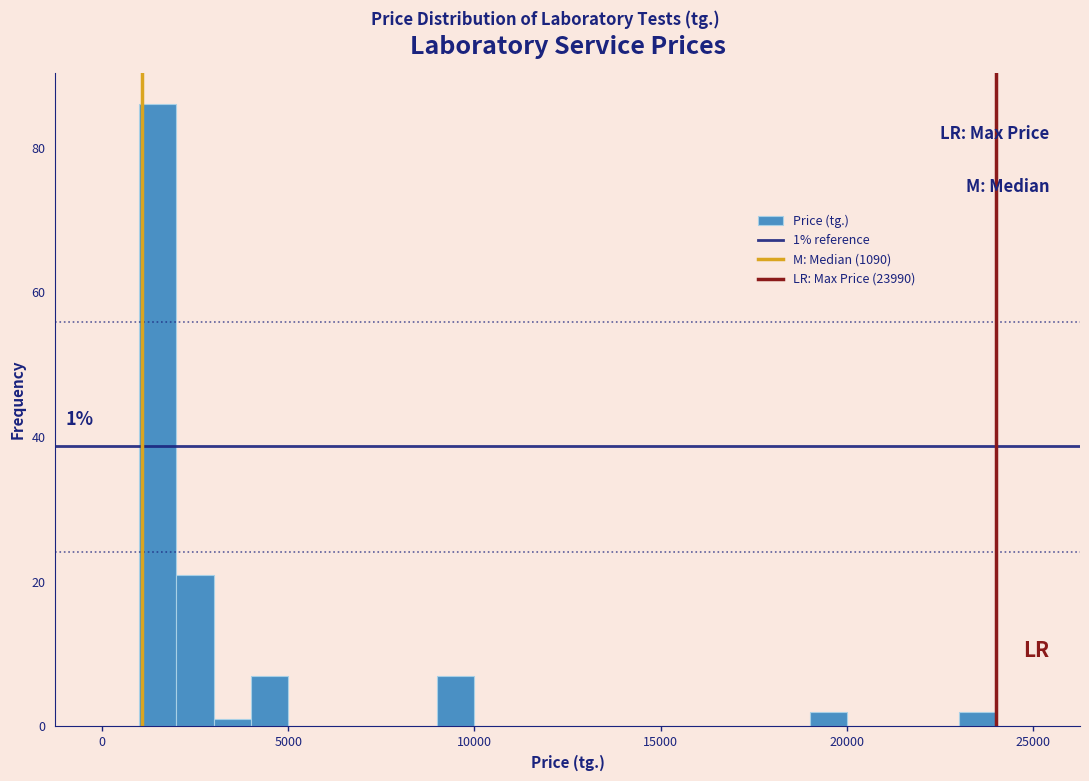

Read against the x-axis, roughly where is the centre of the tallest bar?

1500